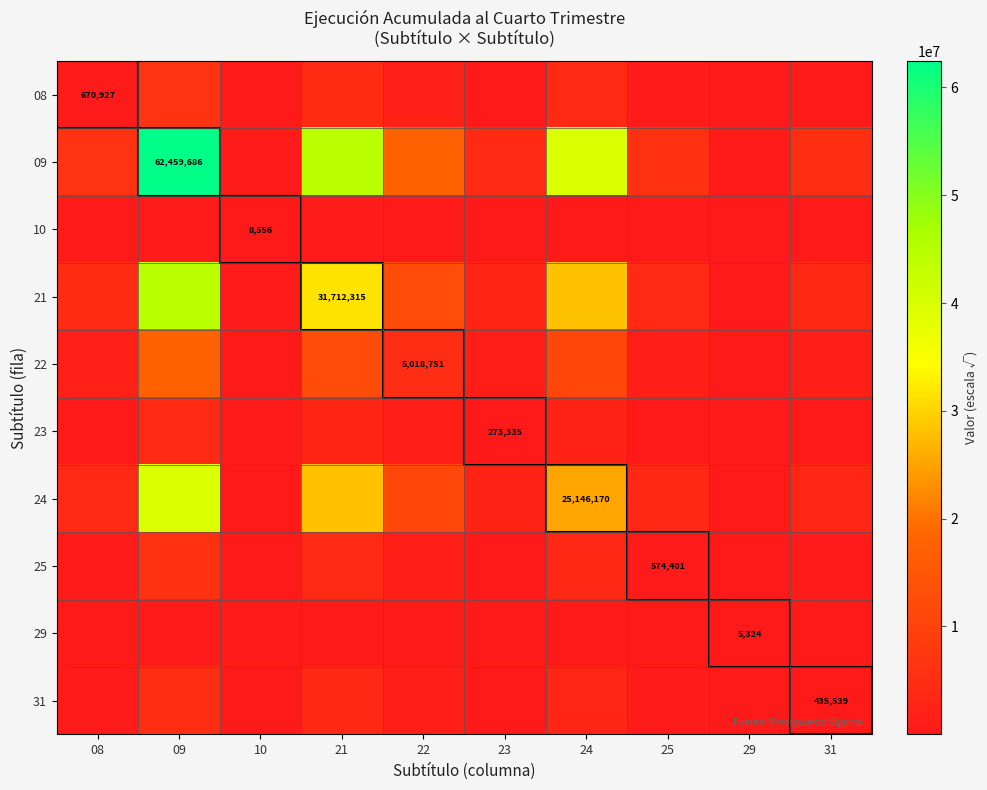

At 25, list the series in order from smallest to largest.

29, 10, 23, 31, 25, 08, 22, 24, 21, 09